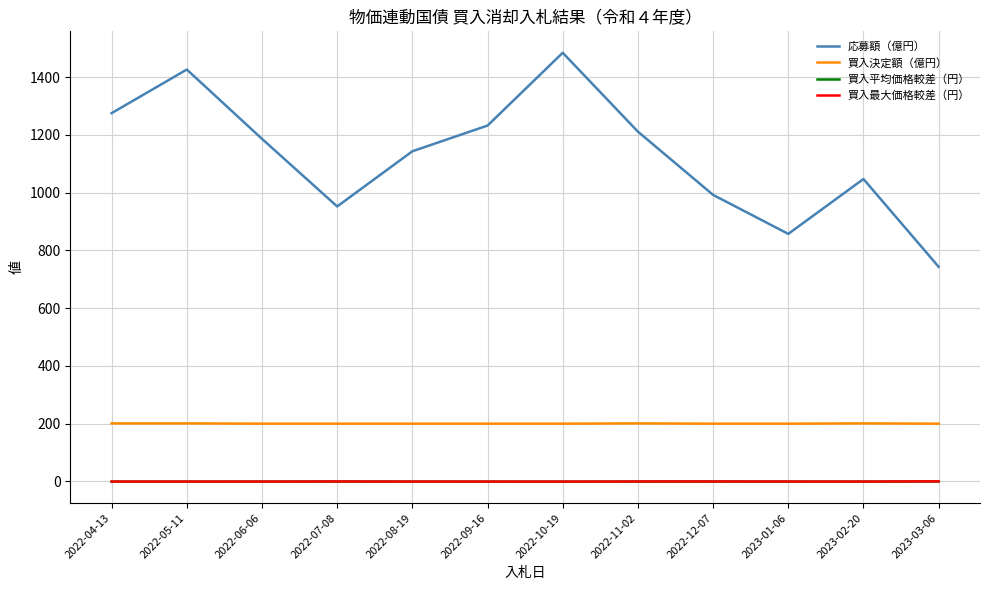

Which series has the largest total across all categories?

応募額（億円）